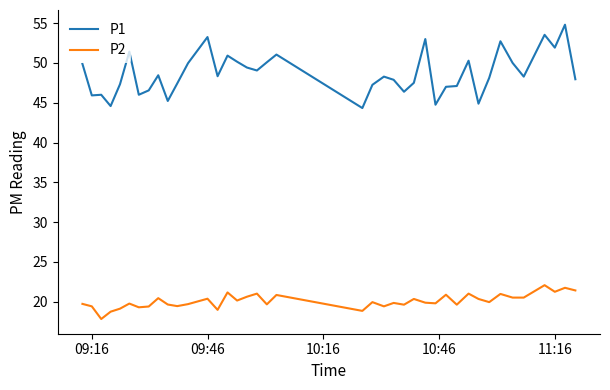

List the series in order of their overall mean, lowest first.

P2, P1